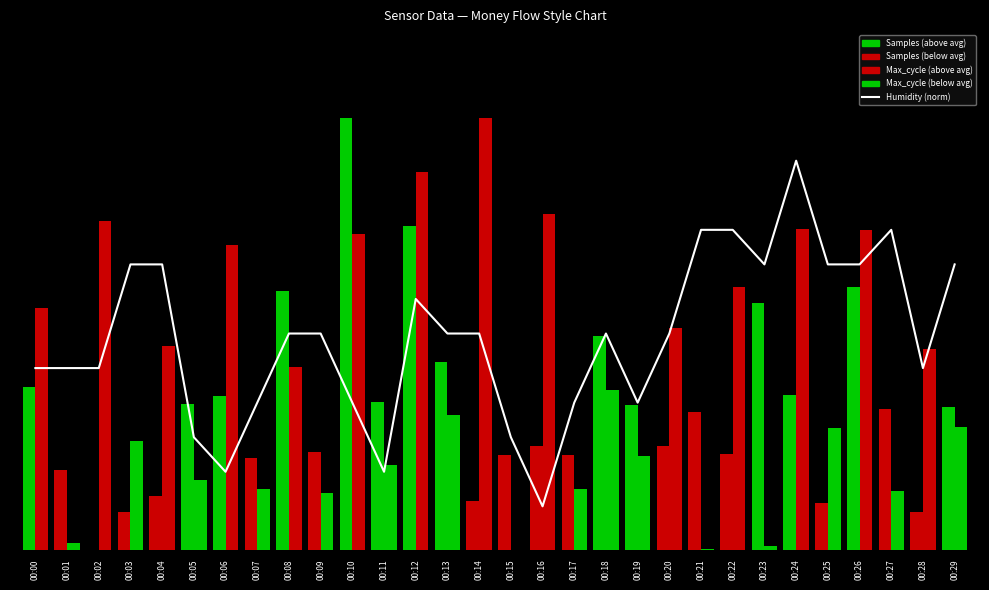

What is the average value of the Samples series?

0.3